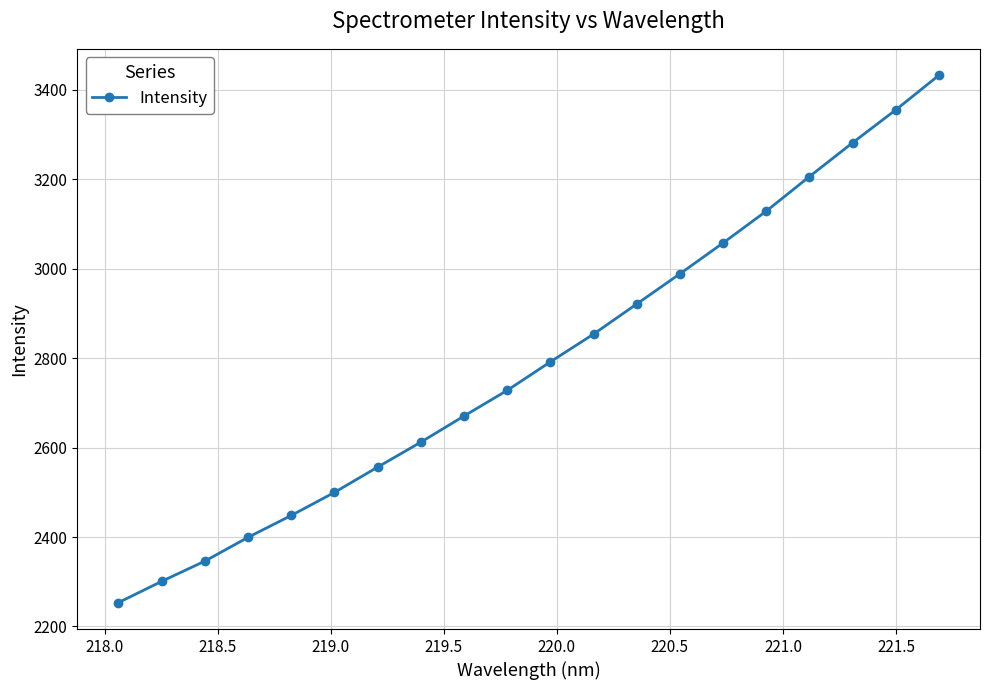

What is the value of the 16th point from the left?

3128.9